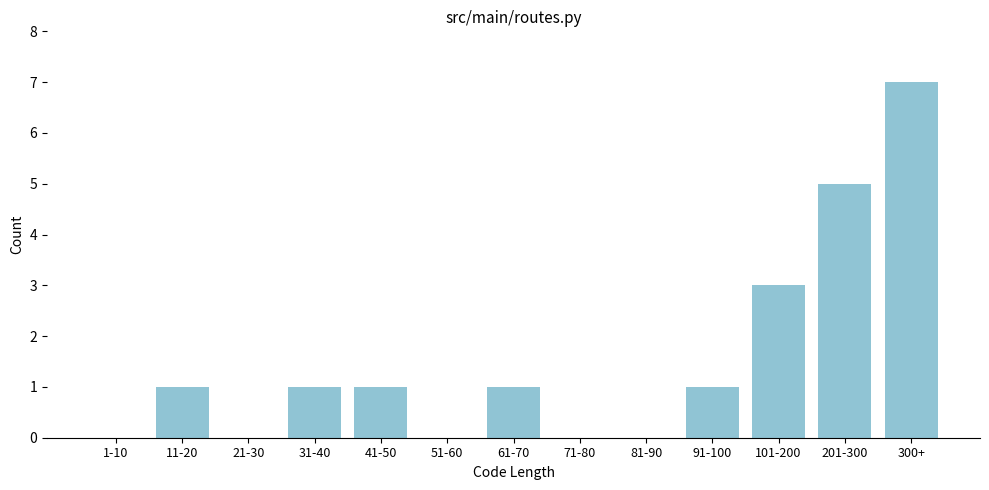

Reading left to right, extract all data points from this chart.

1-10=0	11-20=1	21-30=0	31-40=1	41-50=1	51-60=0	61-70=1	71-80=0	81-90=0	91-100=1	101-200=3	201-300=5	300+=7